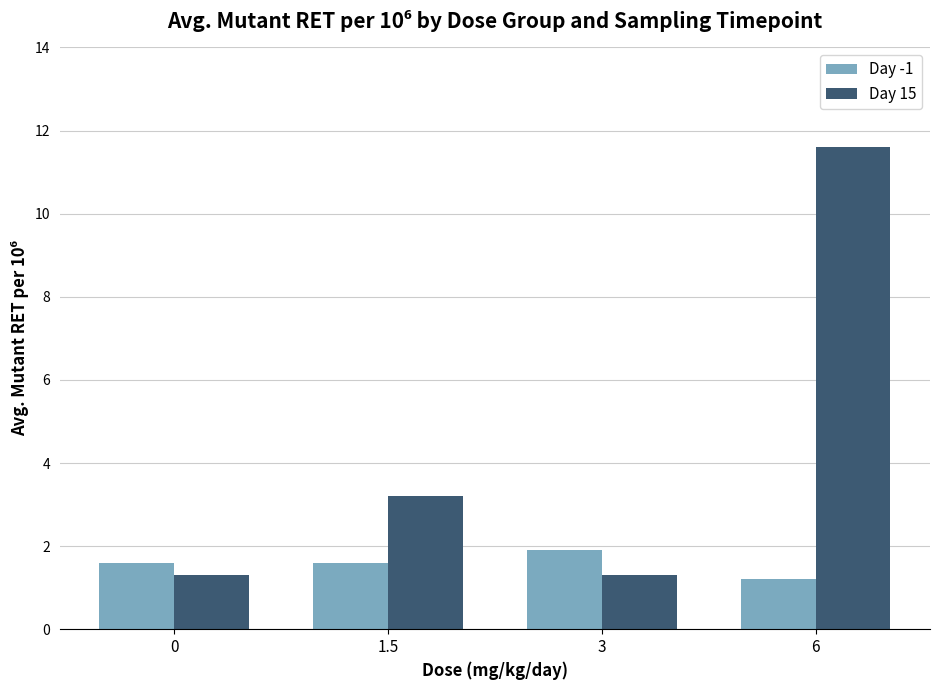

Reading left to right, list all the values displayed in this chart.

Day -1: 1.6	1.6	1.9	1.2
Day 15: 1.3	3.2	1.3	11.6